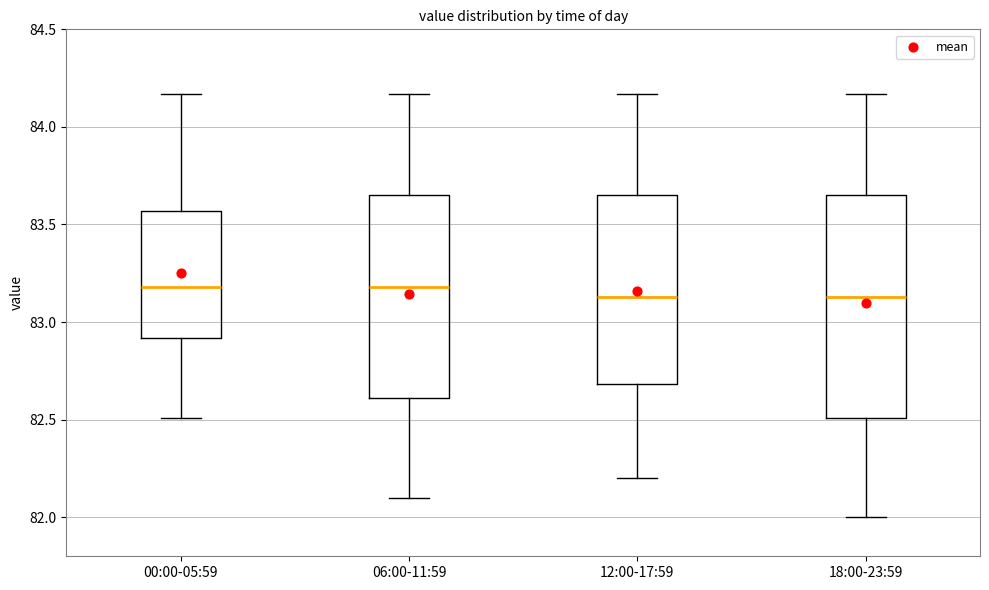

Where does the lower whisker of the box for 06:00-11:59 end on the y-axis? The values are not printed on the chart, so give them approximately, as read against the axis.

82.10